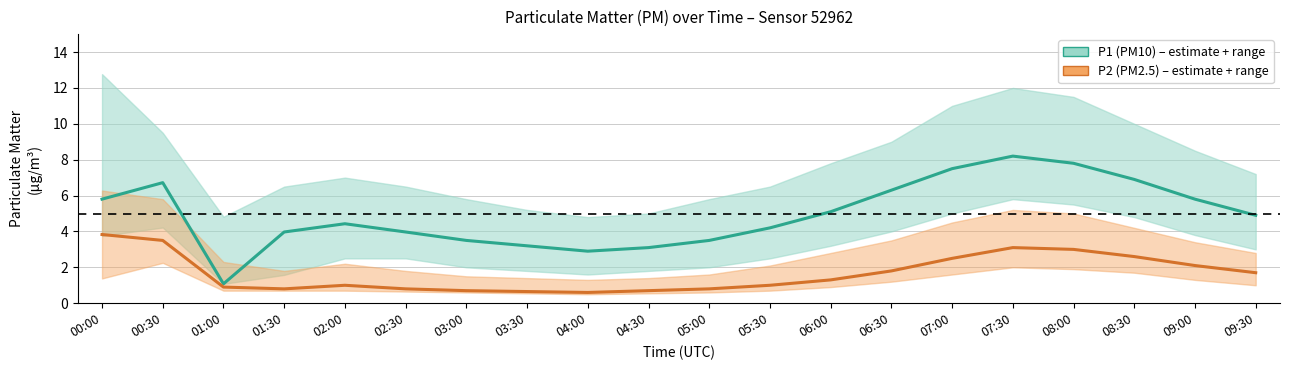

List the labels in order of P1 (PM10) value, smallest first.

01:00, 04:00, 04:30, 03:30, 03:00, 05:00, 01:30, 02:30, 05:30, 02:00, 09:30, 06:00, 00:00, 09:00, 06:30, 00:30, 08:30, 07:00, 08:00, 07:30